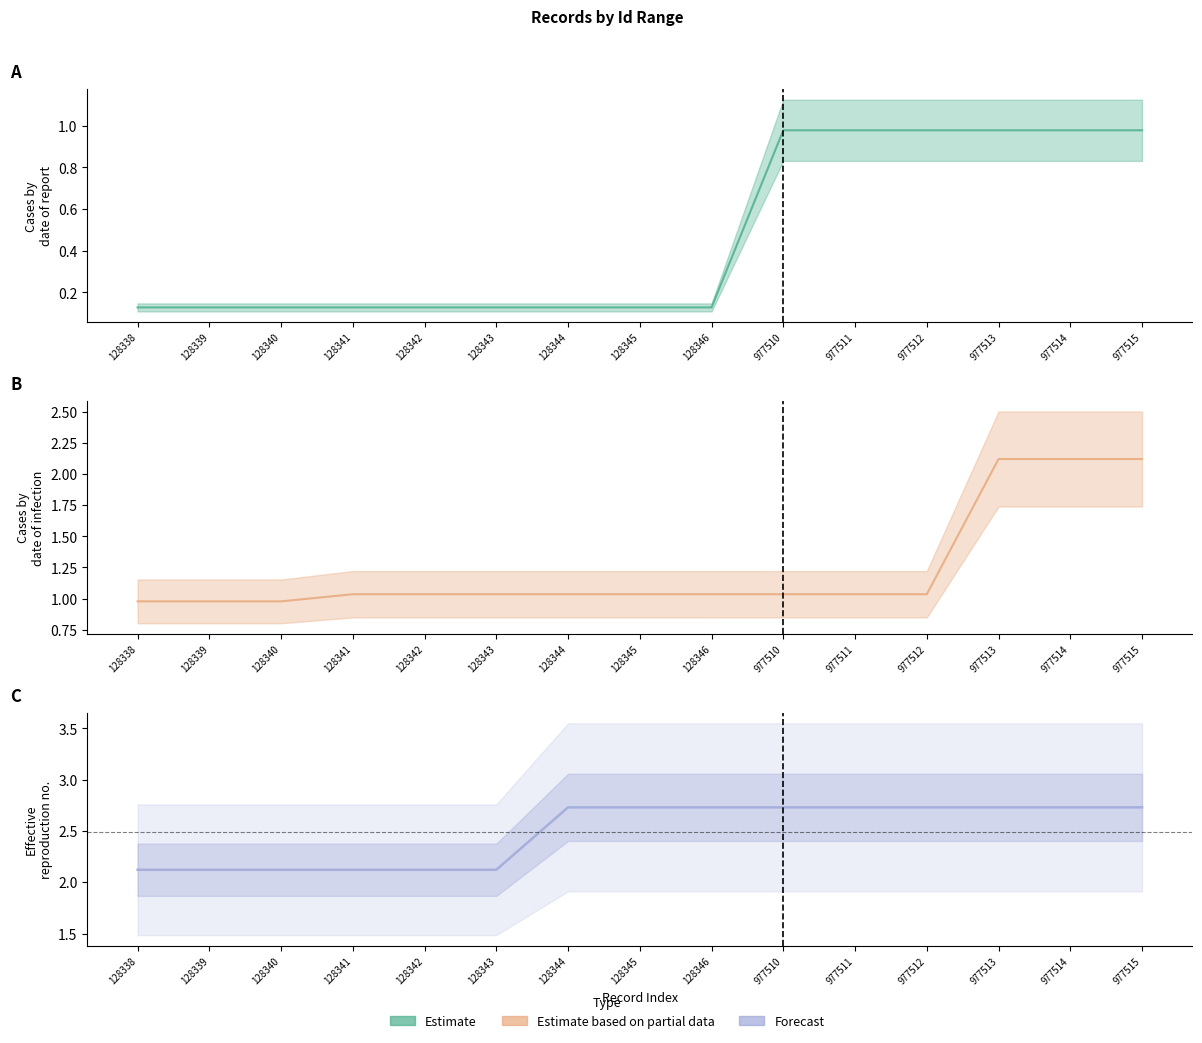

Is it true that Estimate equals 0.2 at 128338?

False